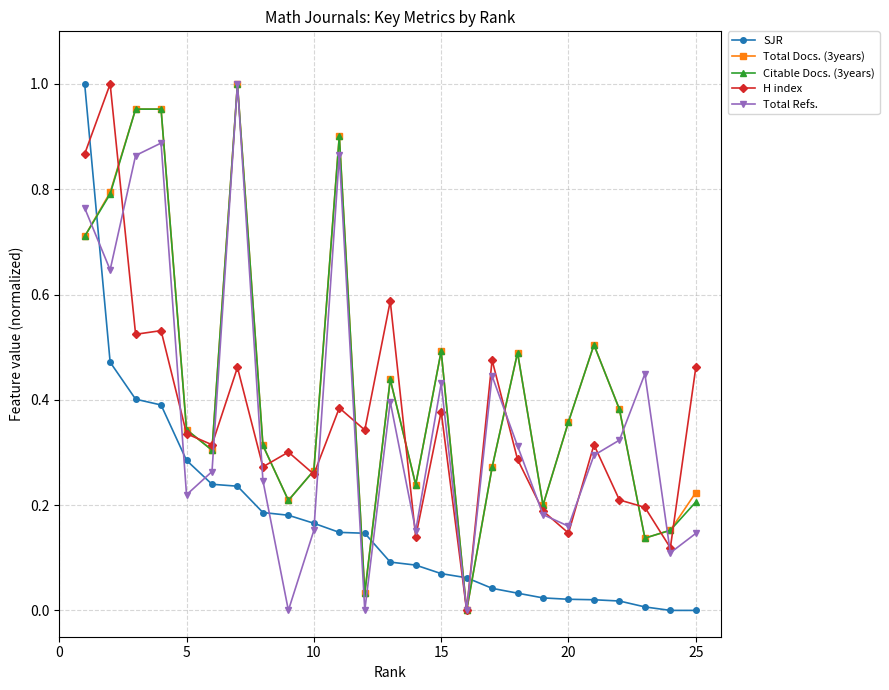

True or false: H index has more than 0 points higher than both neighbors.

True